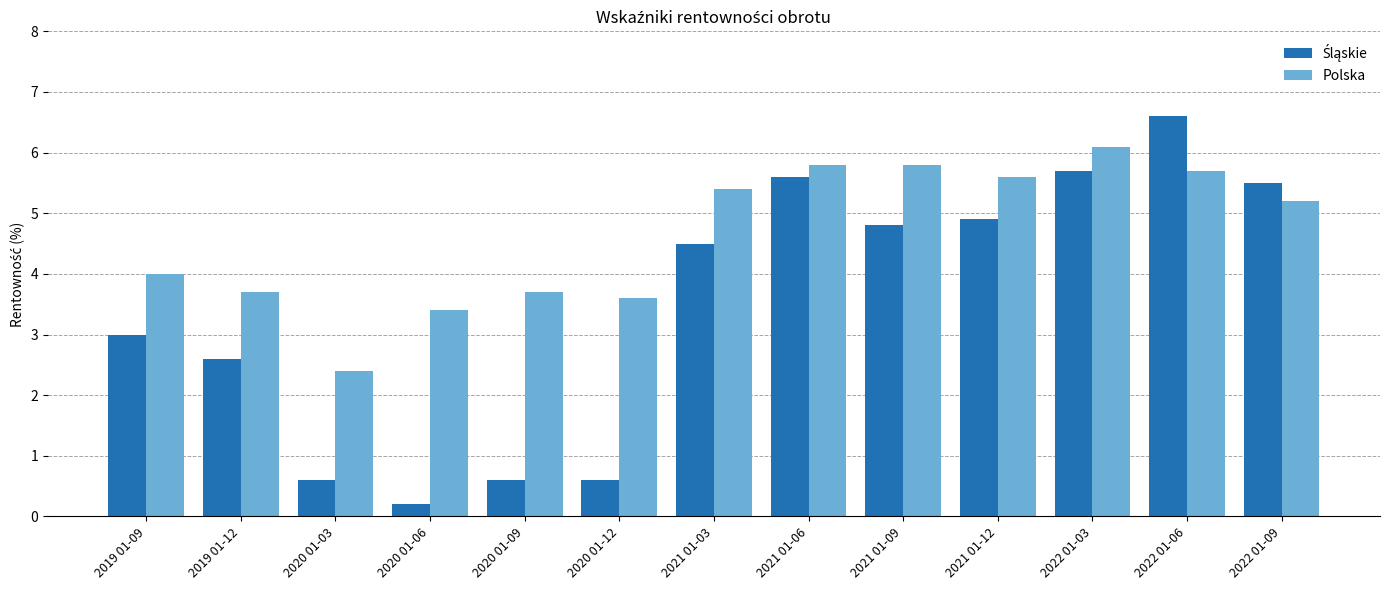

What is the smallest value displayed?

0.2